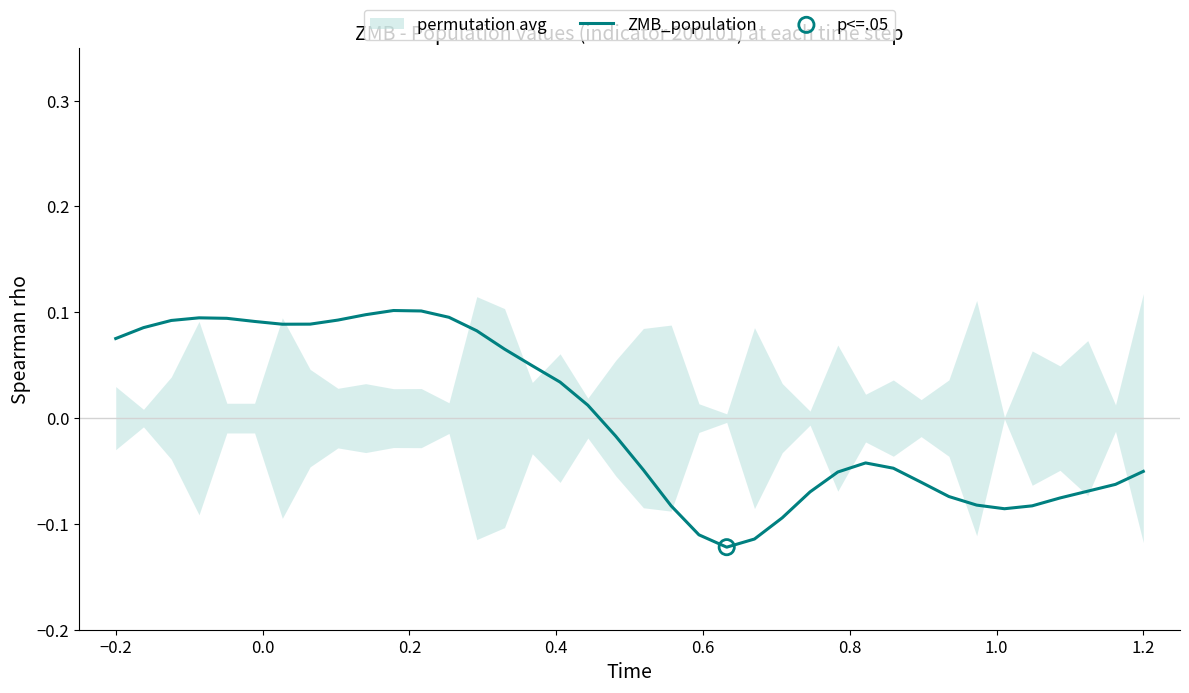

Where does the ZMB_population series first go above 0?

−0.2